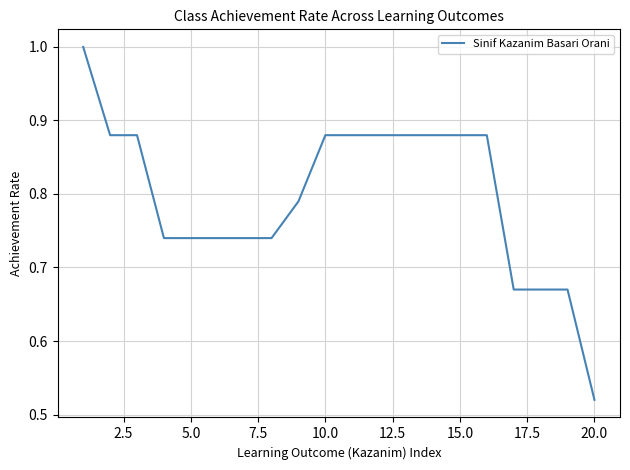

What is the maximum value shown in the chart?

1.0